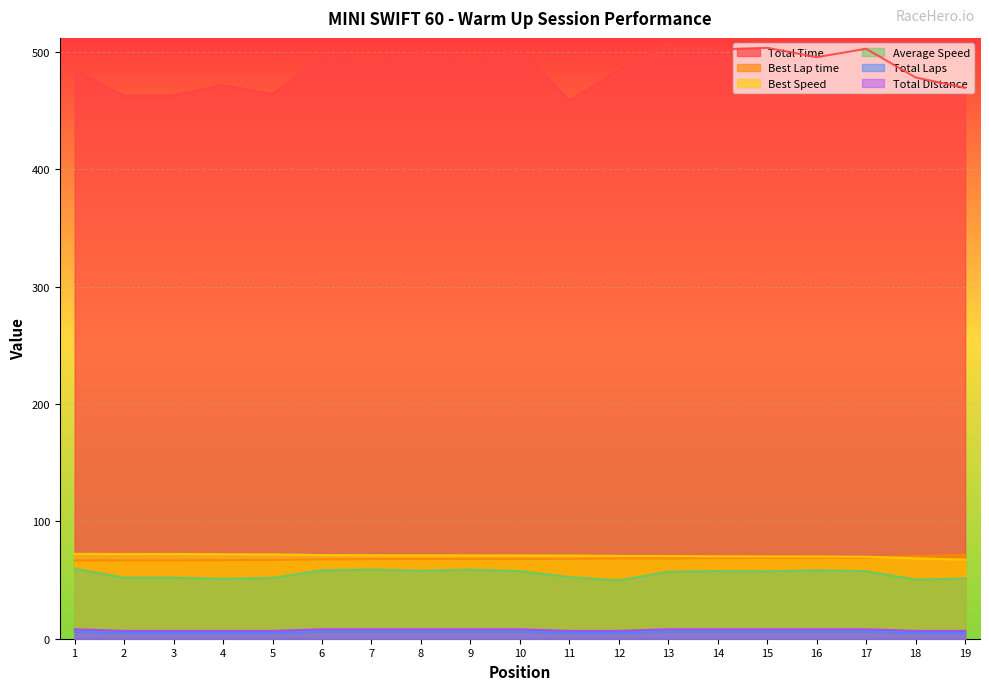

What is the difference between the highest and lowest values at 3?

458.1